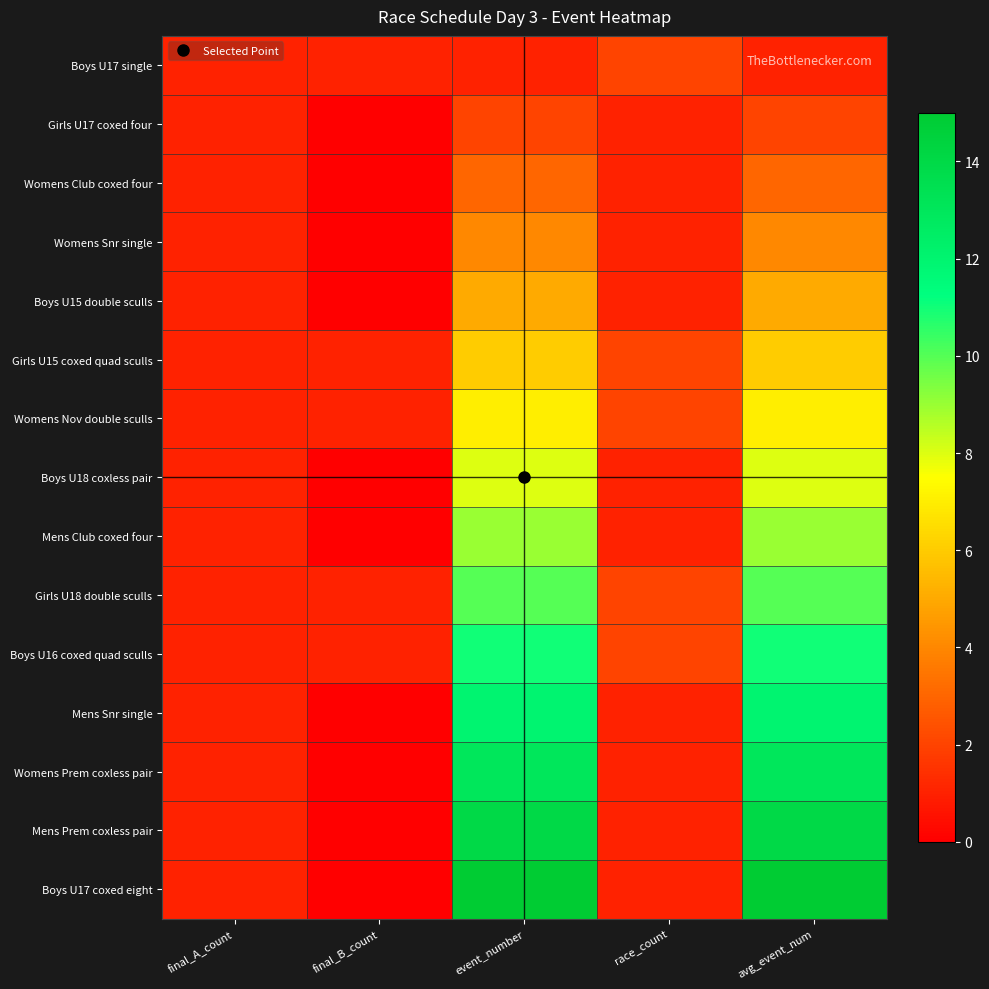

What is the total value across all series at race_count?

20